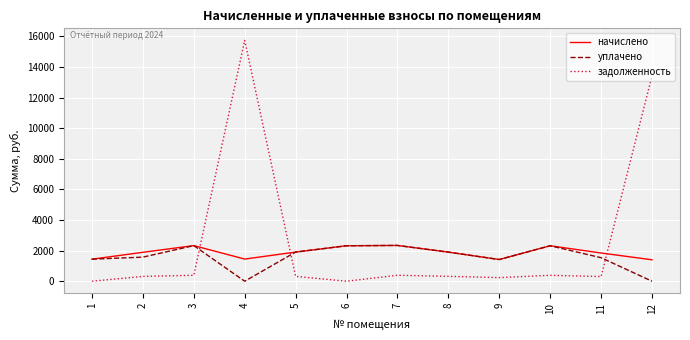

Which series has the widest spread of values?

задолженность